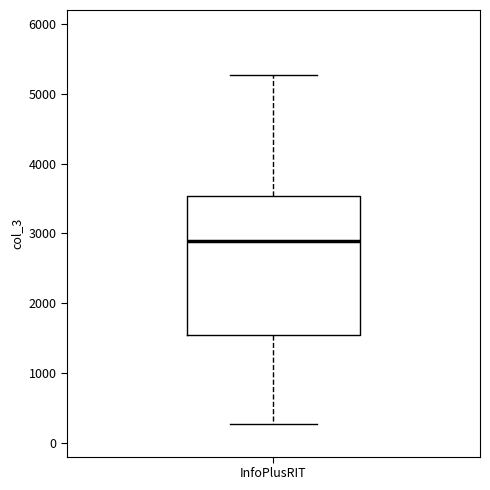

Transcribe this box plot: give where the median line is, the range the box spans, and where the two whiskers end, as read against the y-axis. The values are not printed on the chart, so give them approximately, as read against the axis.

median 2900, box 1500 to 3500, whiskers 300 to 5300